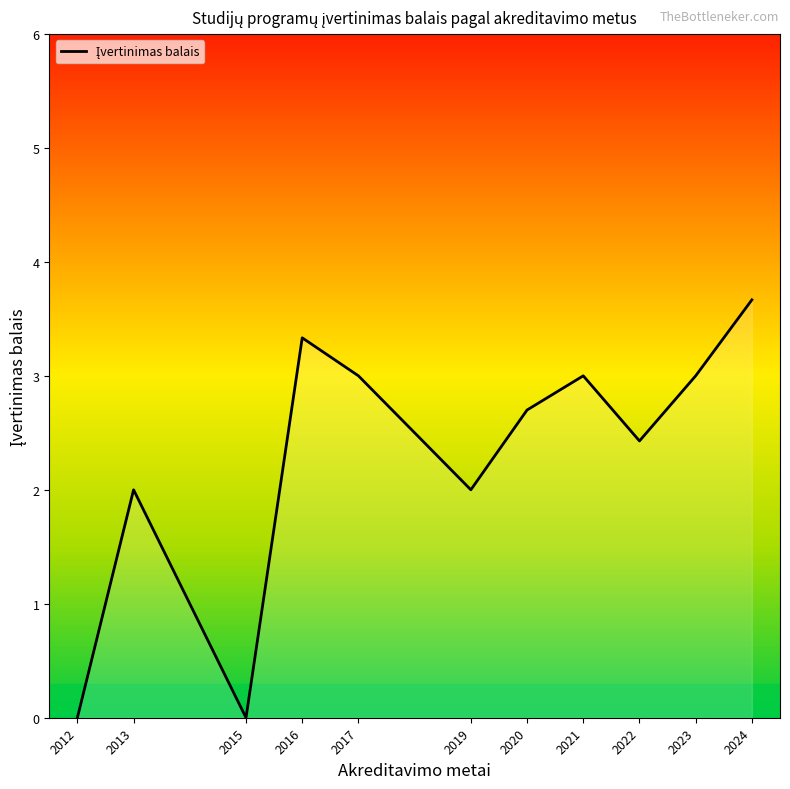

How many lines are shown in the chart?

1